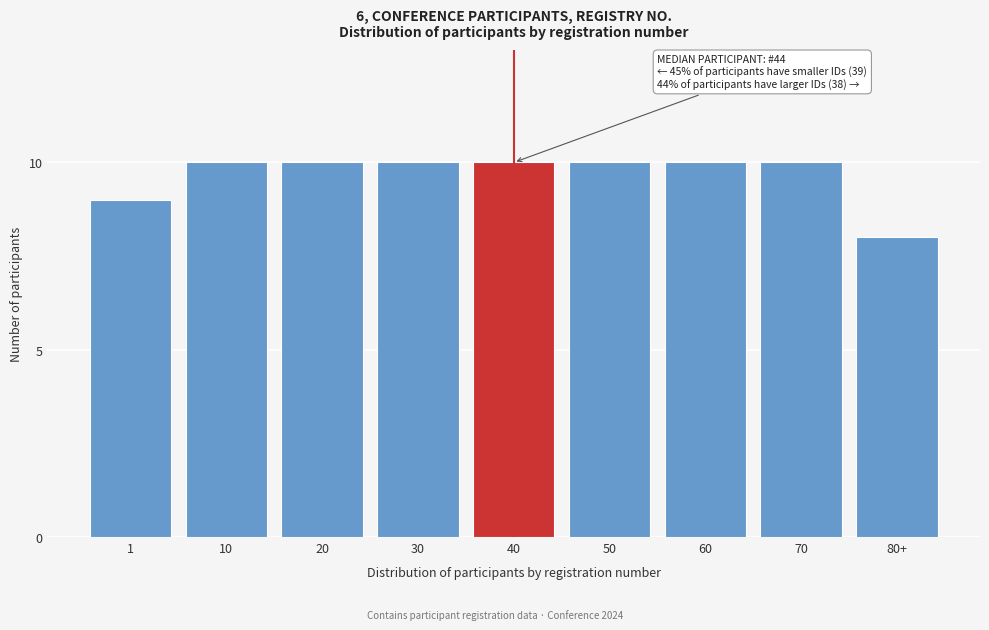

Reading left to right, list all the values displayed in this chart.

9	10	10	10	10	10	10	10	8